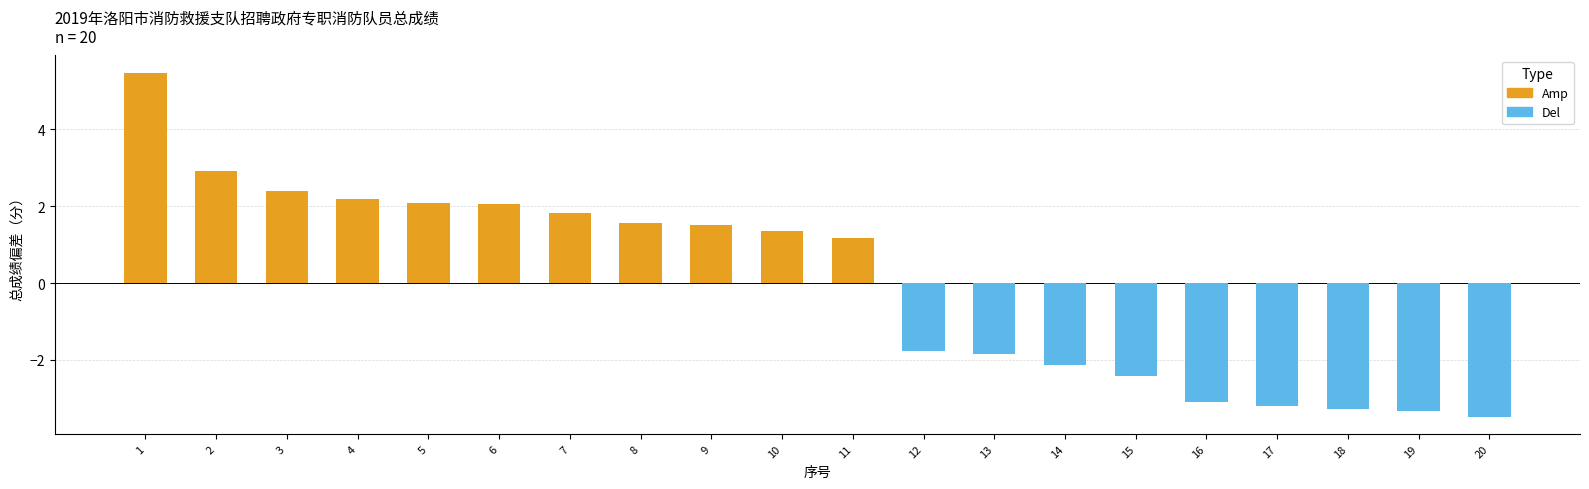

Reading left to right, extract all data points from this chart.

Amp: 1=5.5	2=2.9	3=2.4	4=2.2	5=2.1	6=2.1	7=1.8	8=1.6	9=1.5	10=1.3	11=1.2	12=0.0	13=0.0	14=0.0	15=0.0	16=0.0	17=0.0	18=0.0	19=0.0	20=0.0
Del: 1=0.0	2=0.0	3=0.0	4=0.0	5=0.0	6=0.0	7=0.0	8=0.0	9=0.0	10=0.0	11=0.0	12=-1.8	13=-1.8	14=-2.1	15=-2.4	16=-3.1	17=-3.2	18=-3.3	19=-3.3	20=-3.5